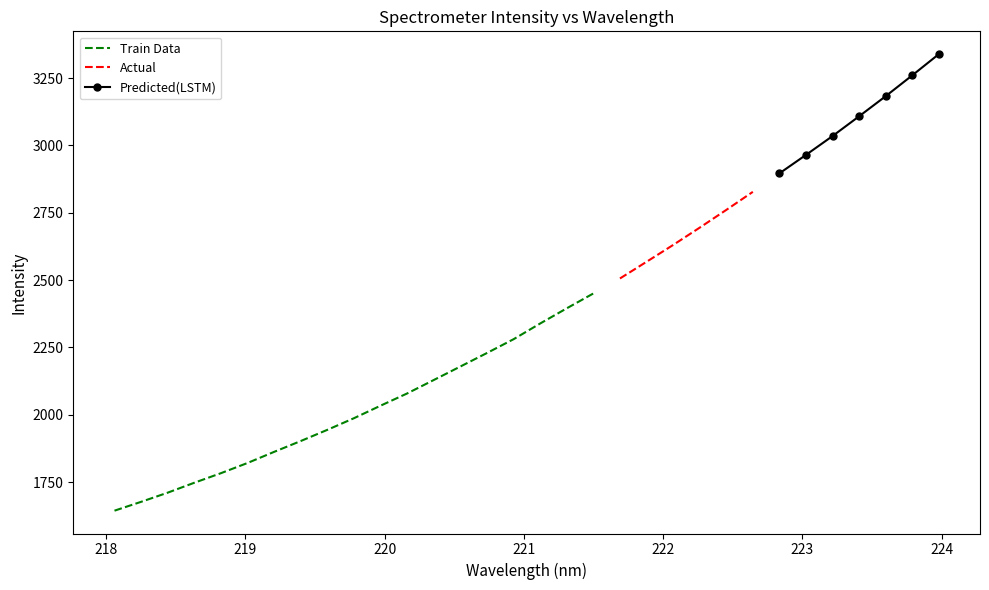

Is it true that the value at 223.7895 is 3260.0?

True